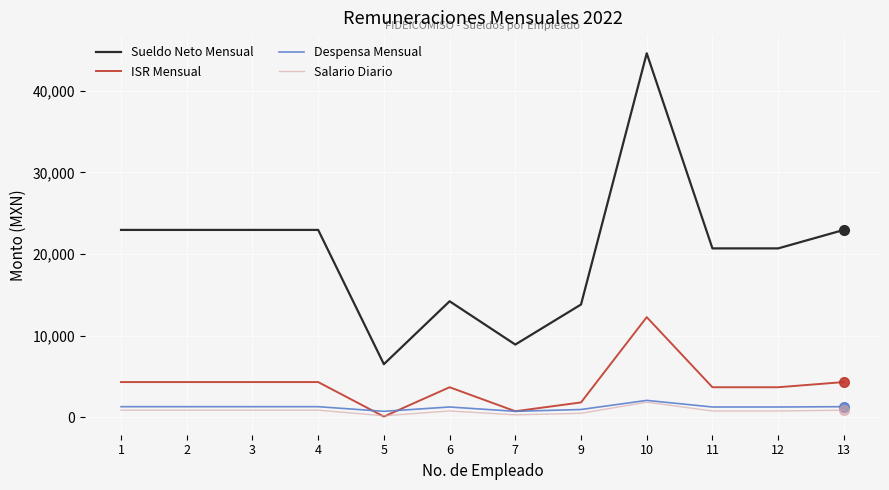

True or false: Despensa Mensual and Sueldo Neto Mensual intersect in this chart.

False